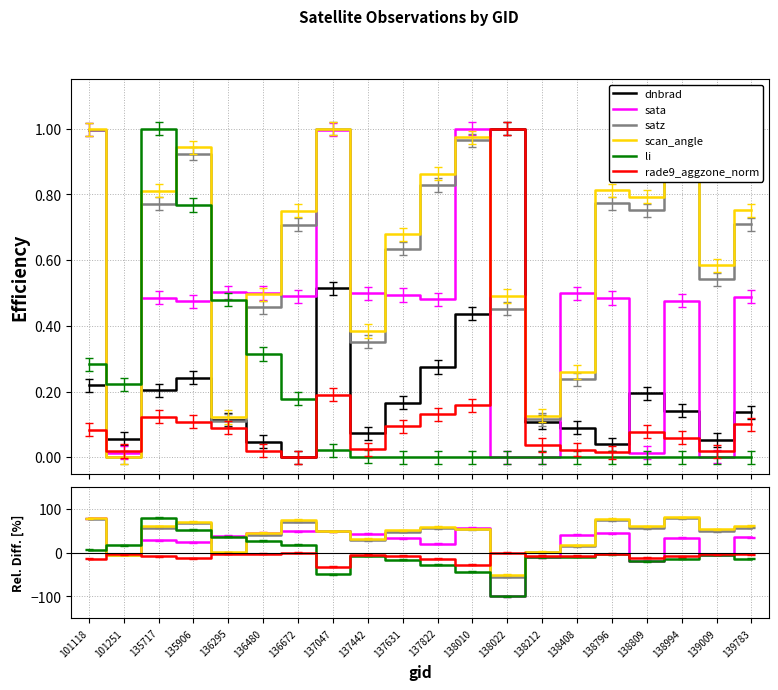

What is the difference between the maximum and minimum values in the rade9_aggzone_norm series?

32.4